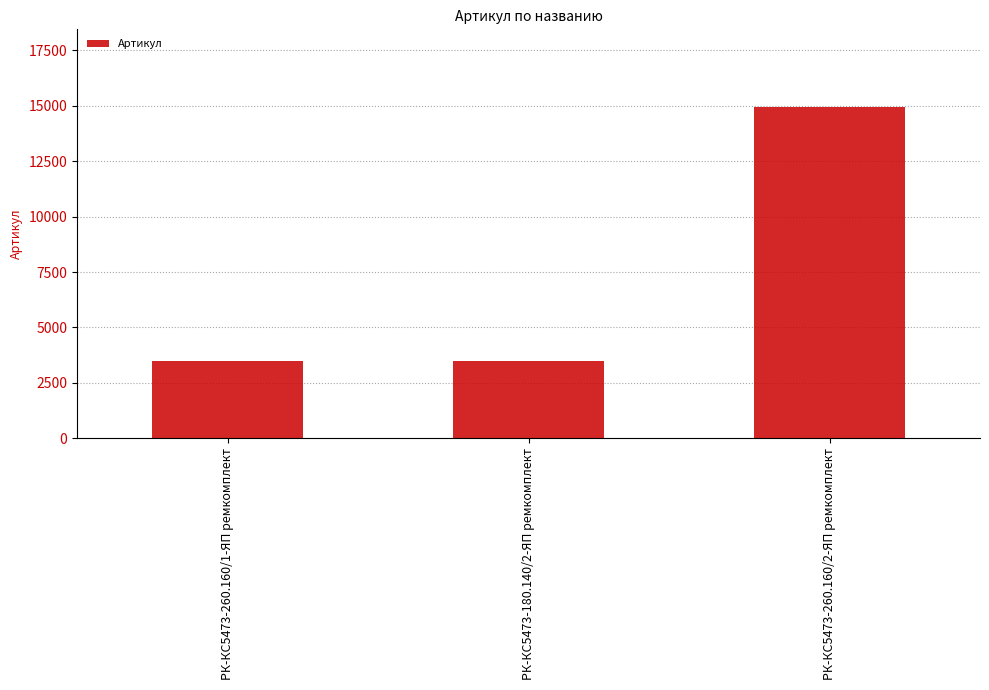

Count the number of data series in this chart.

1